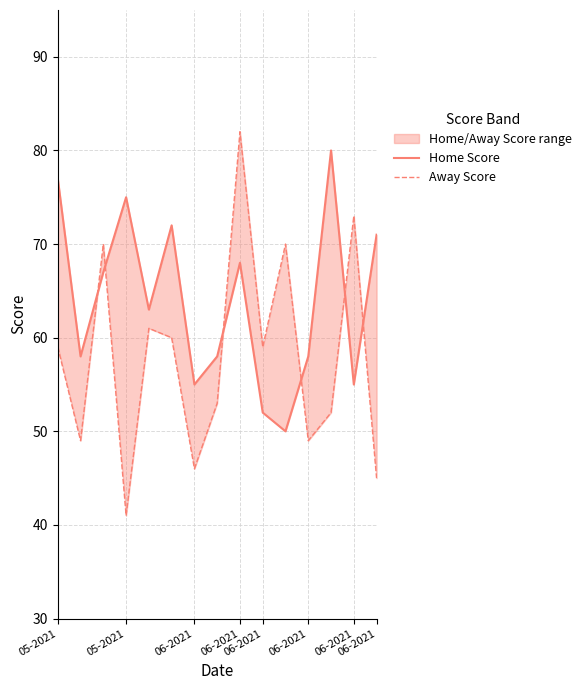

Which series ends up on top after the final intersection of Home Score and Away Score?

Home Score